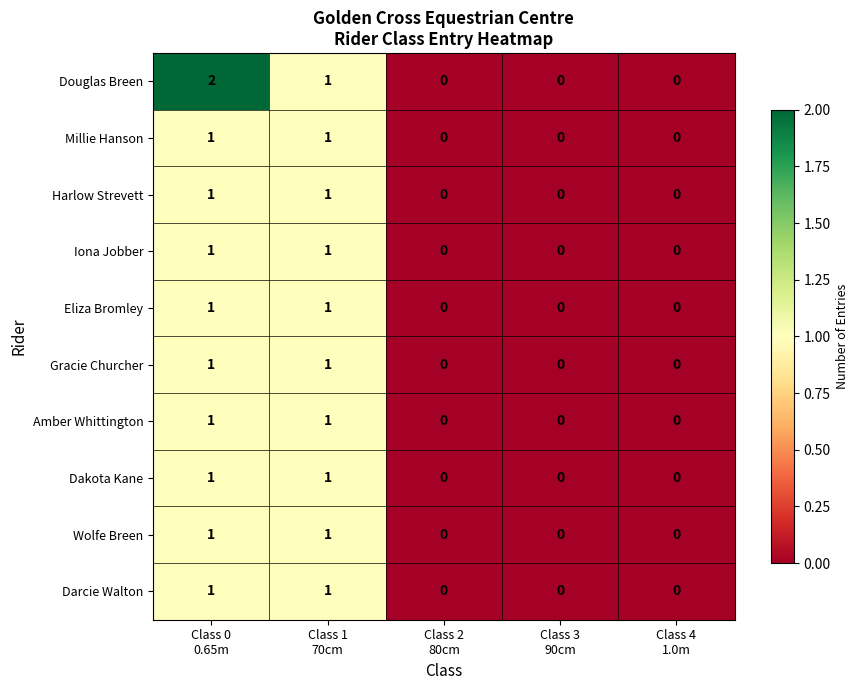

What is the maximum value shown in the chart?

2